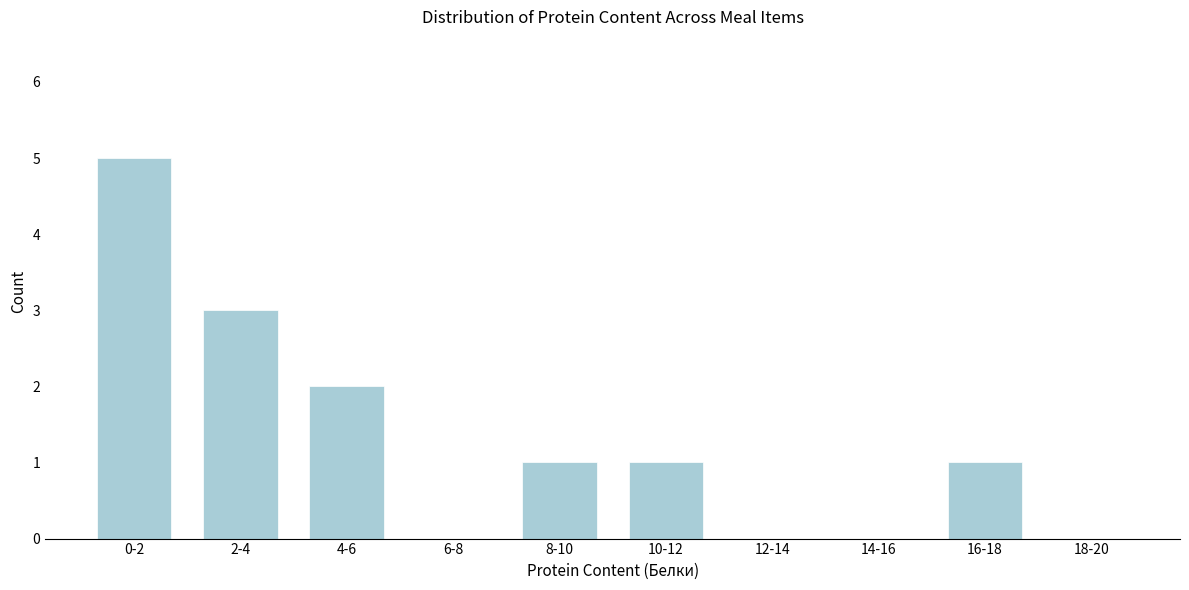

Reading left to right, extract all data points from this chart.

0-2=5	2-4=3	4-6=2	6-8=0	8-10=1	10-12=1	12-14=0	14-16=0	16-18=1	18-20=0